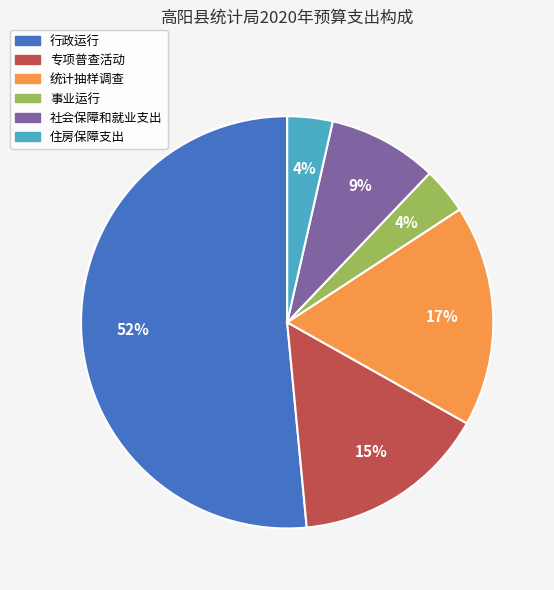

What is the largest slice in the pie chart?

行政运行